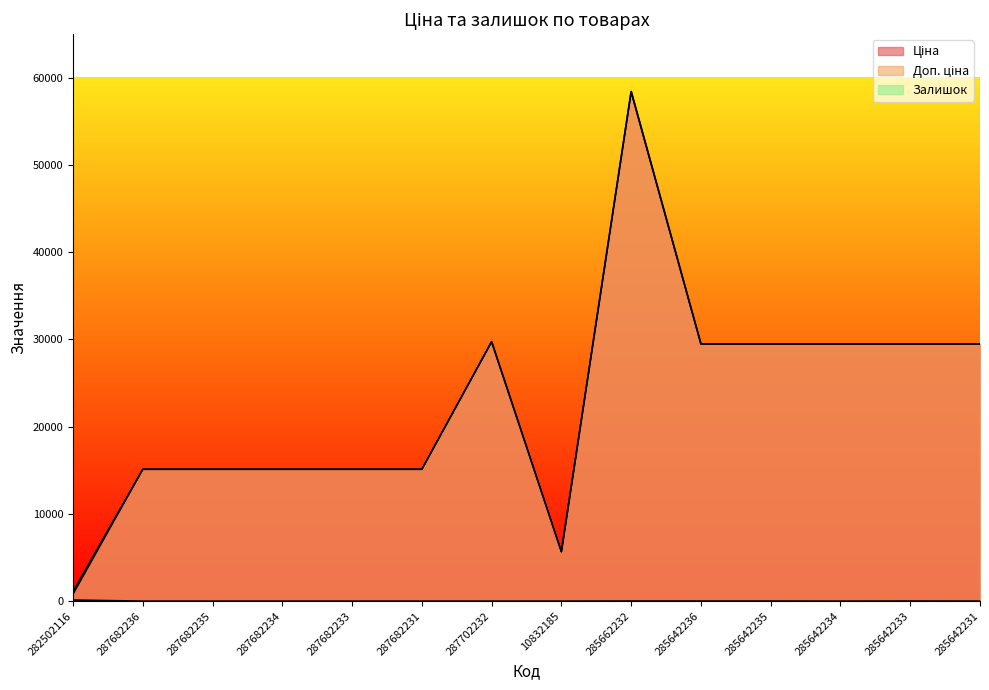

Does the chart display data point markers on the line(s)?

No